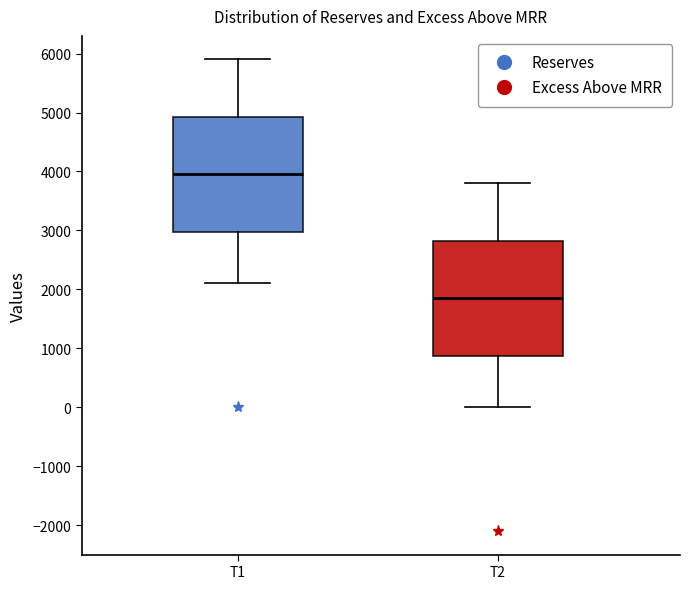

Reading left to right, transcribe this box plot: for each box, give where its median line is, the range the box spans, and where its two whiskers end, as read against the y-axis. The values are not printed on the chart, so give them approximately, as read against the axis.

T1: median 4000, box 3000 to 4900, whiskers 2100 to 5900
T2: median 1900, box 900 to 2800, whiskers 0 to 3800